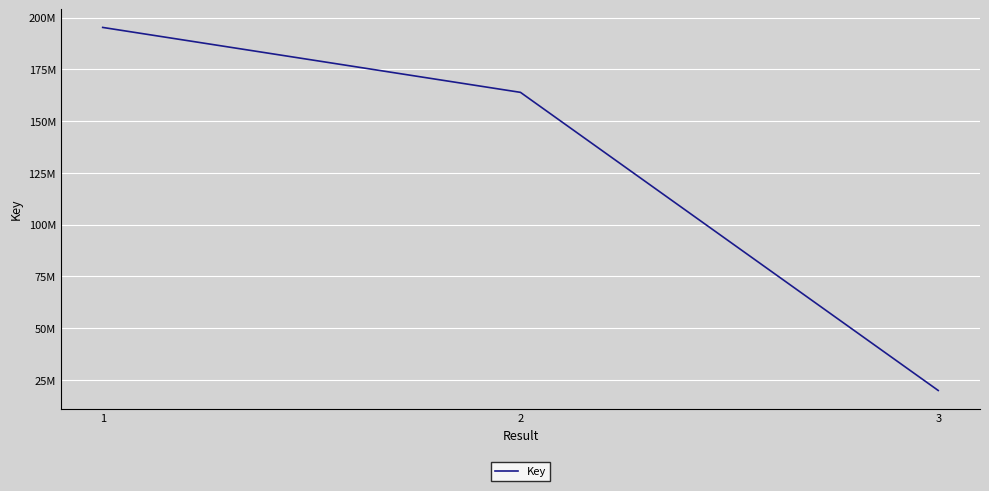

Is this an area chart (filled region under the line)?

No